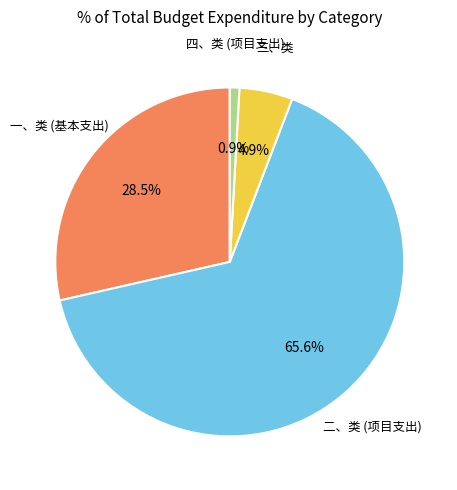

Is there a majority slice in this chart?

Yes